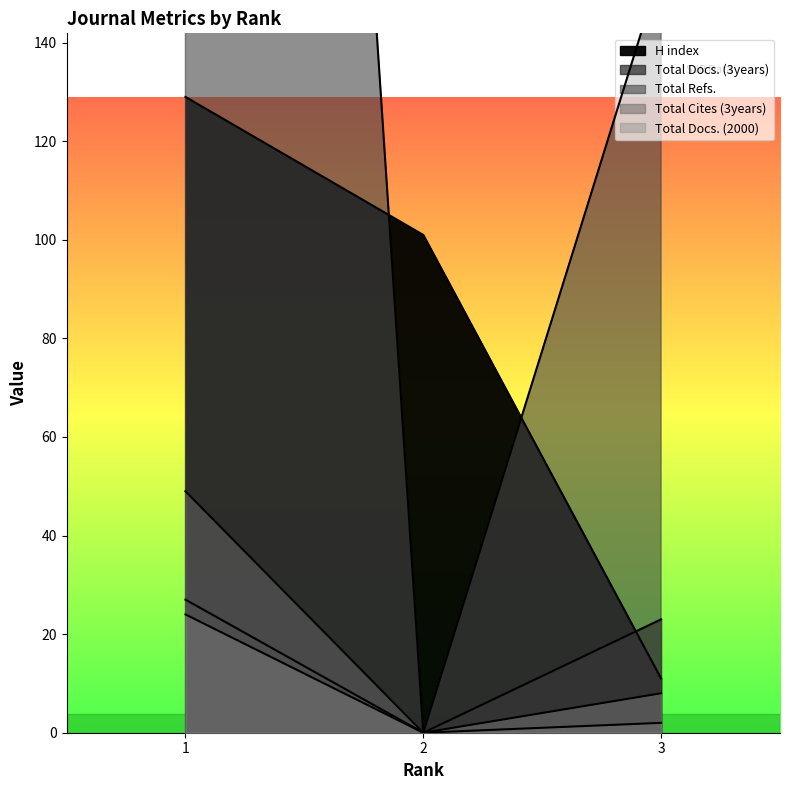

Which category has the highest value in the Total Refs. series?

1